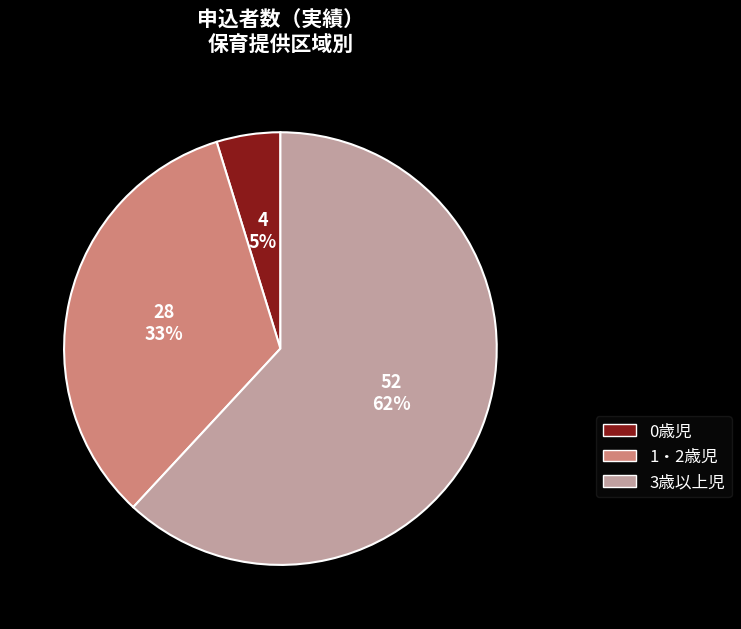

Do 1・2歳児 and 0歳児 together represent more than half of the pie?

No